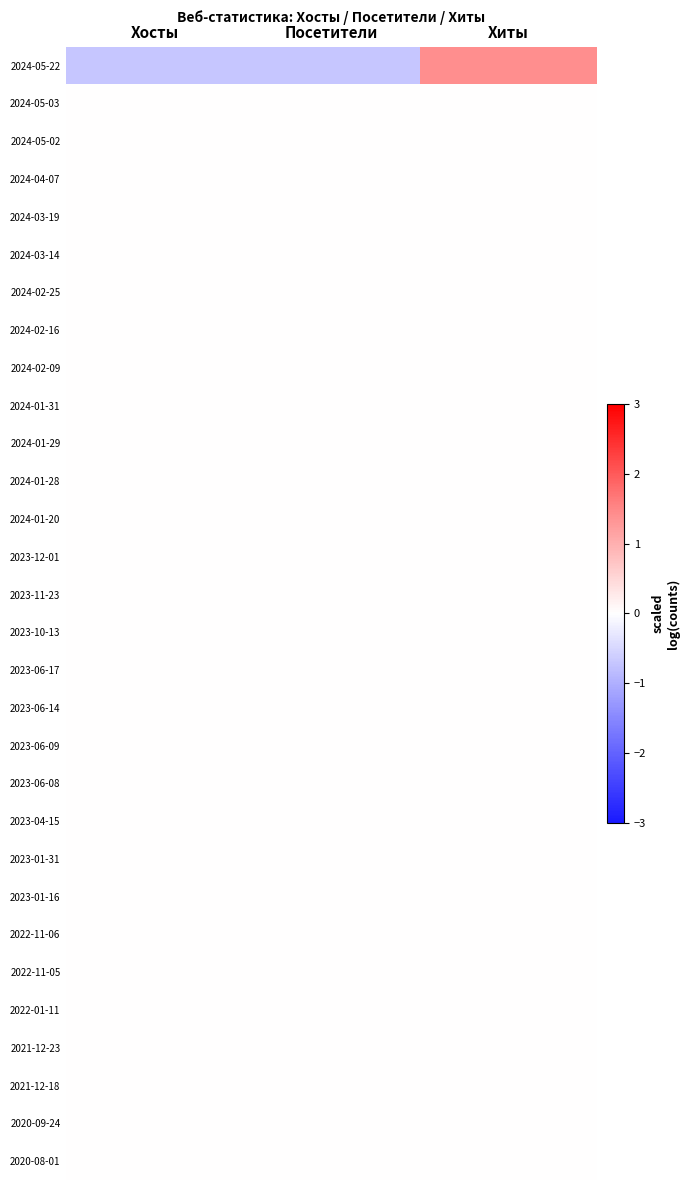

Reading left to right, list all the values displayed in this chart.

2024-05-22: Хосты=-0.7	Посетители=-0.7	Хиты=1.4
2024-05-03: Хосты=0.0	Посетители=0.0	Хиты=0.0
2024-05-02: Хосты=0.0	Посетители=0.0	Хиты=0.0
2024-04-07: Хосты=0.0	Посетители=0.0	Хиты=0.0
2024-03-19: Хосты=0.0	Посетители=0.0	Хиты=0.0
2024-03-14: Хосты=0.0	Посетители=0.0	Хиты=0.0
2024-02-25: Хосты=0.0	Посетители=0.0	Хиты=0.0
2024-02-16: Хосты=0.0	Посетители=0.0	Хиты=0.0
2024-02-09: Хосты=0.0	Посетители=0.0	Хиты=0.0
2024-01-31: Хосты=0.0	Посетители=0.0	Хиты=0.0
2024-01-29: Хосты=0.0	Посетители=0.0	Хиты=0.0
2024-01-28: Хосты=0.0	Посетители=0.0	Хиты=0.0
2024-01-20: Хосты=0.0	Посетители=0.0	Хиты=0.0
2023-12-01: Хосты=0.0	Посетители=0.0	Хиты=0.0
2023-11-23: Хосты=0.0	Посетители=0.0	Хиты=0.0
2023-10-13: Хосты=0.0	Посетители=0.0	Хиты=0.0
2023-06-17: Хосты=0.0	Посетители=0.0	Хиты=0.0
2023-06-14: Хосты=0.0	Посетители=0.0	Хиты=0.0
2023-06-09: Хосты=0.0	Посетители=0.0	Хиты=0.0
2023-06-08: Хосты=0.0	Посетители=0.0	Хиты=0.0
2023-04-15: Хосты=0.0	Посетители=0.0	Хиты=0.0
2023-01-31: Хосты=0.0	Посетители=0.0	Хиты=0.0
2023-01-16: Хосты=0.0	Посетители=0.0	Хиты=0.0
2022-11-06: Хосты=0.0	Посетители=0.0	Хиты=0.0
2022-11-05: Хосты=0.0	Посетители=0.0	Хиты=0.0
2022-01-11: Хосты=0.0	Посетители=0.0	Хиты=0.0
2021-12-23: Хосты=0.0	Посетители=0.0	Хиты=0.0
2021-12-18: Хосты=0.0	Посетители=0.0	Хиты=0.0
2020-09-24: Хосты=0.0	Посетители=0.0	Хиты=0.0
2020-08-01: Хосты=0.0	Посетители=0.0	Хиты=0.0